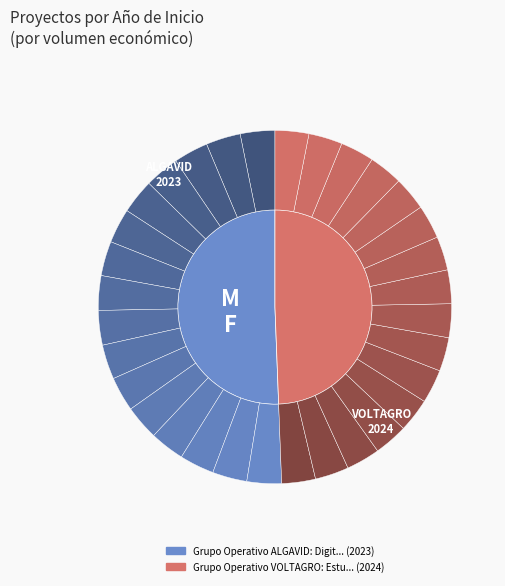

Approximately how many times larger is the value at Grupo Operativo ALGAVID: Digitalización compared to Grupo Operativo VOLTAGRO: Estudio de la?

1.0